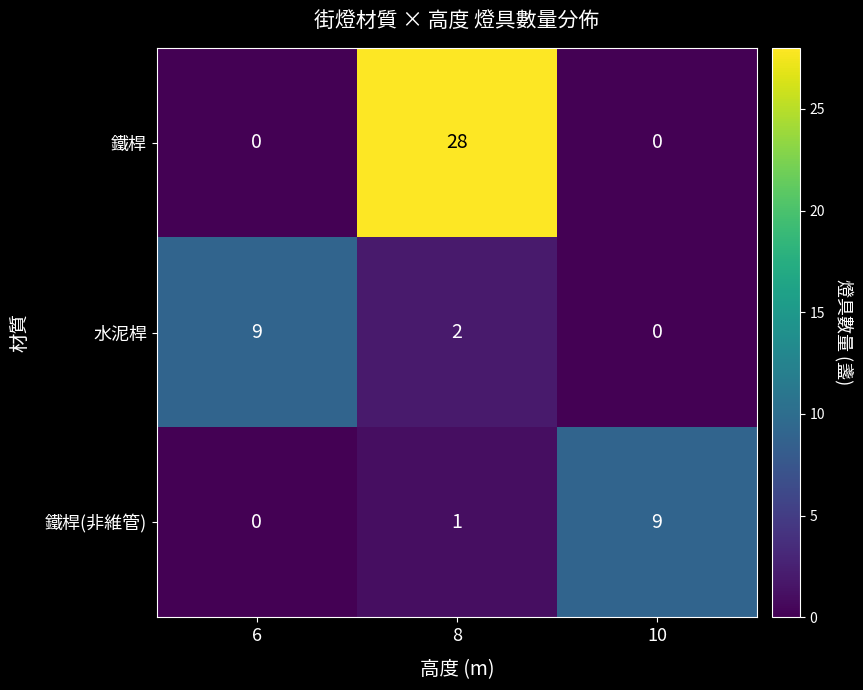

What is the difference between the 鐵桿 values at 10 and 8?

28